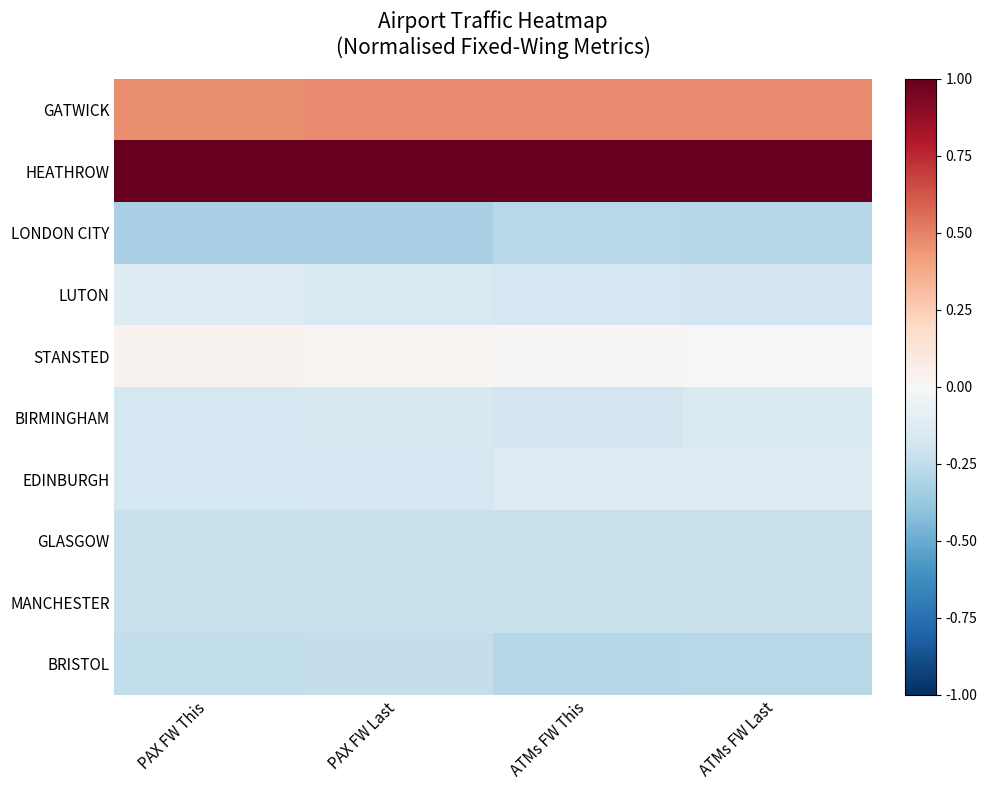

Which category has the highest value across all series?

PAX FW This